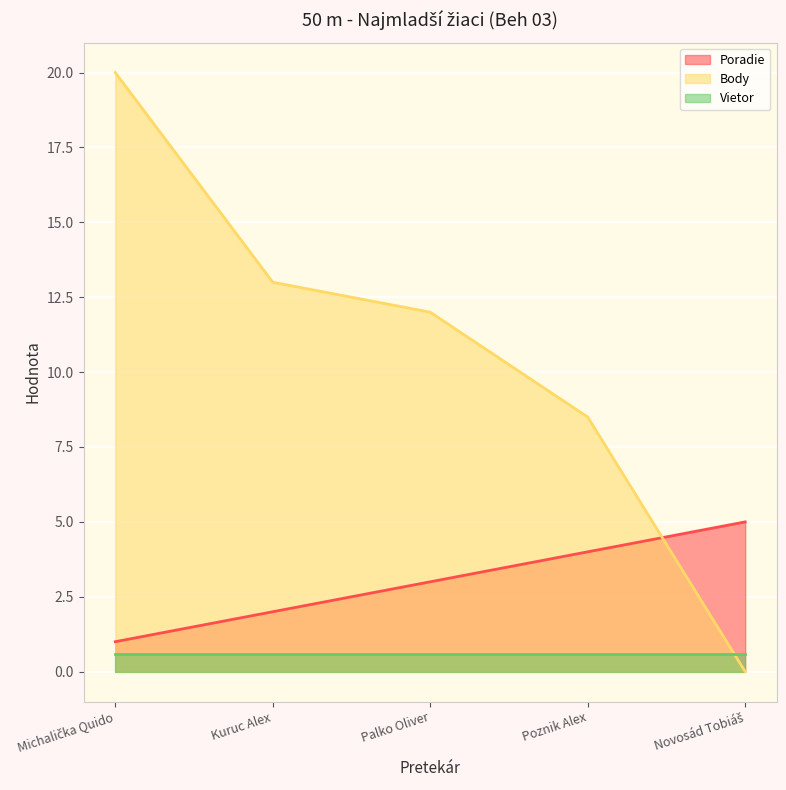

What is the approximate value of Poradie at Michalička Quido?

1.0